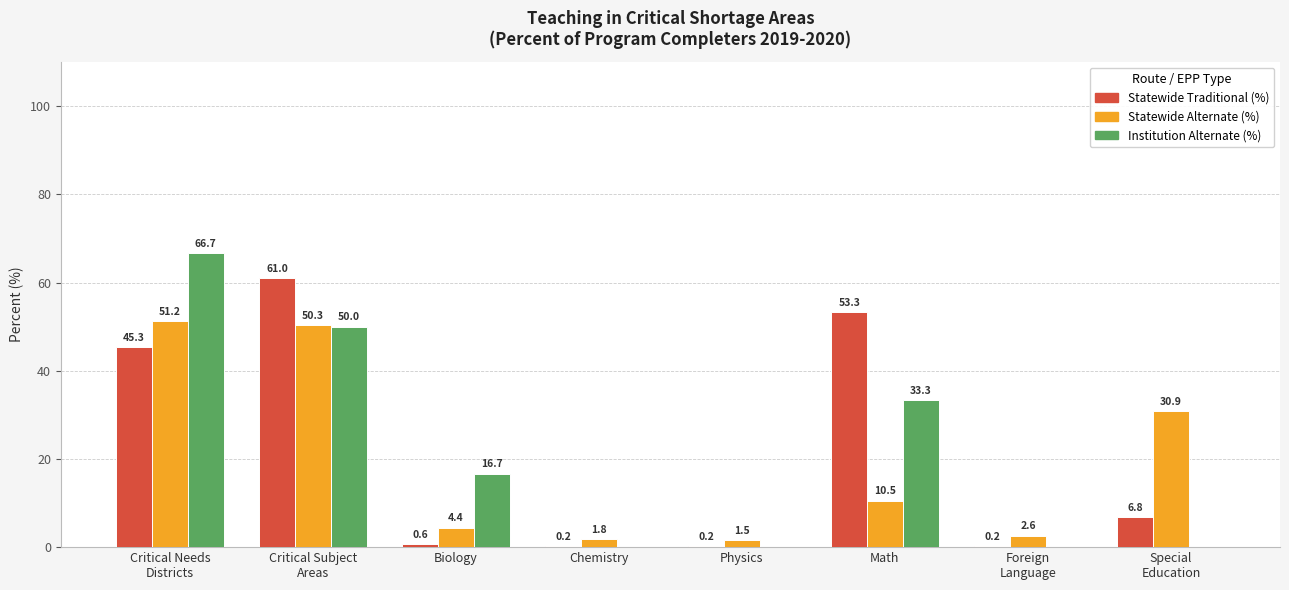

Read the Statewide Traditional (%) value at Physics.

0.2